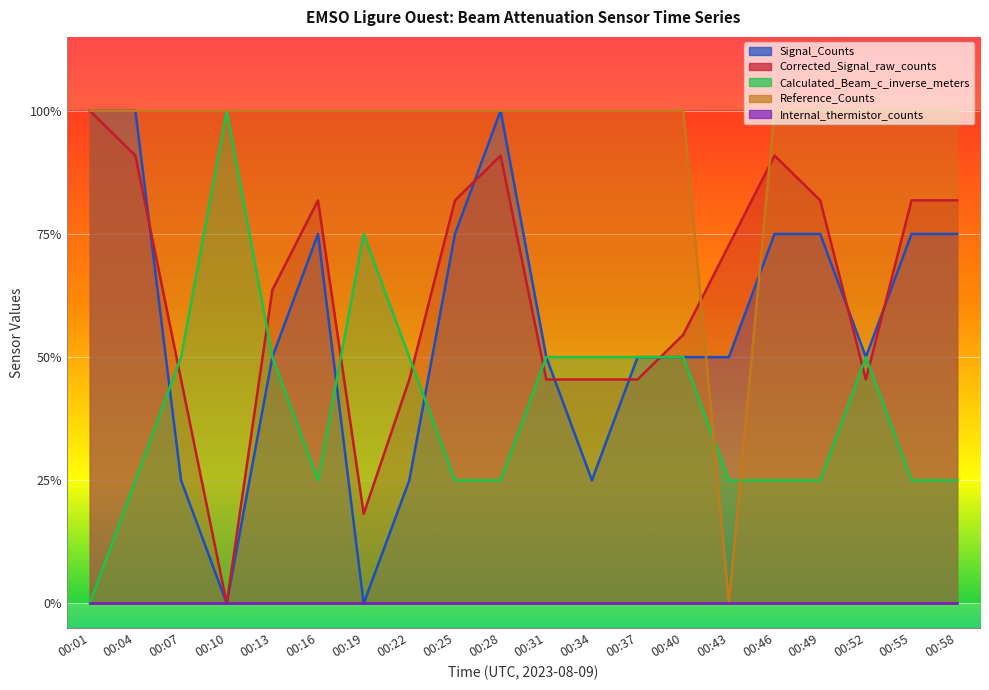

Where do Reference_Counts and Signal_Counts first cross each other?

00:40 and 00:43